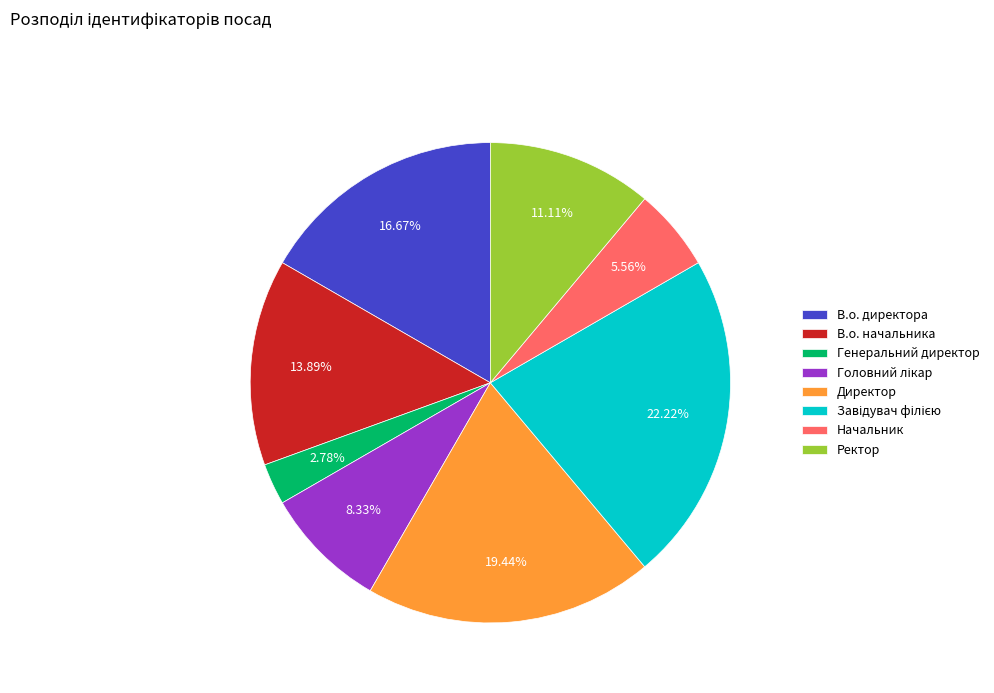

What is the ratio of the value at В.о. директора to the value at Директор?

0.9